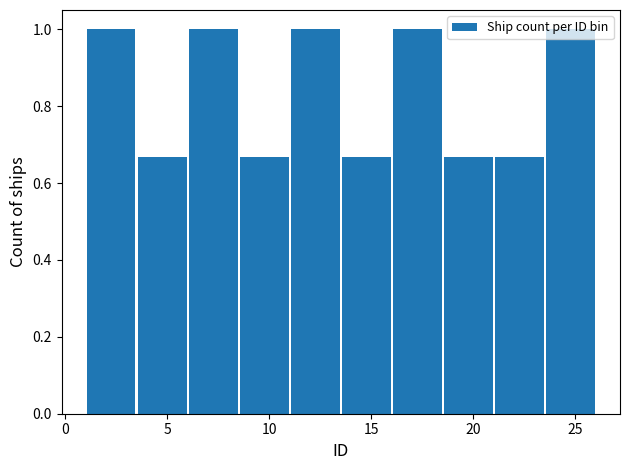

Reading left to right, transcribe this chart: for each bar, give the range it covers on the x-axis and its height. The values are not printed on the chart, so give them approximately, as read against the axis.

1.0 to 3.5: 1.00
3.5 to 6.0: 0.66
6.0 to 8.5: 1.00
8.5 to 11.0: 0.66
11.0 to 13.5: 1.00
13.5 to 16.0: 0.66
16.0 to 18.5: 1.00
18.5 to 21.0: 0.66
21.0 to 23.5: 0.66
23.5 to 26.0: 1.00